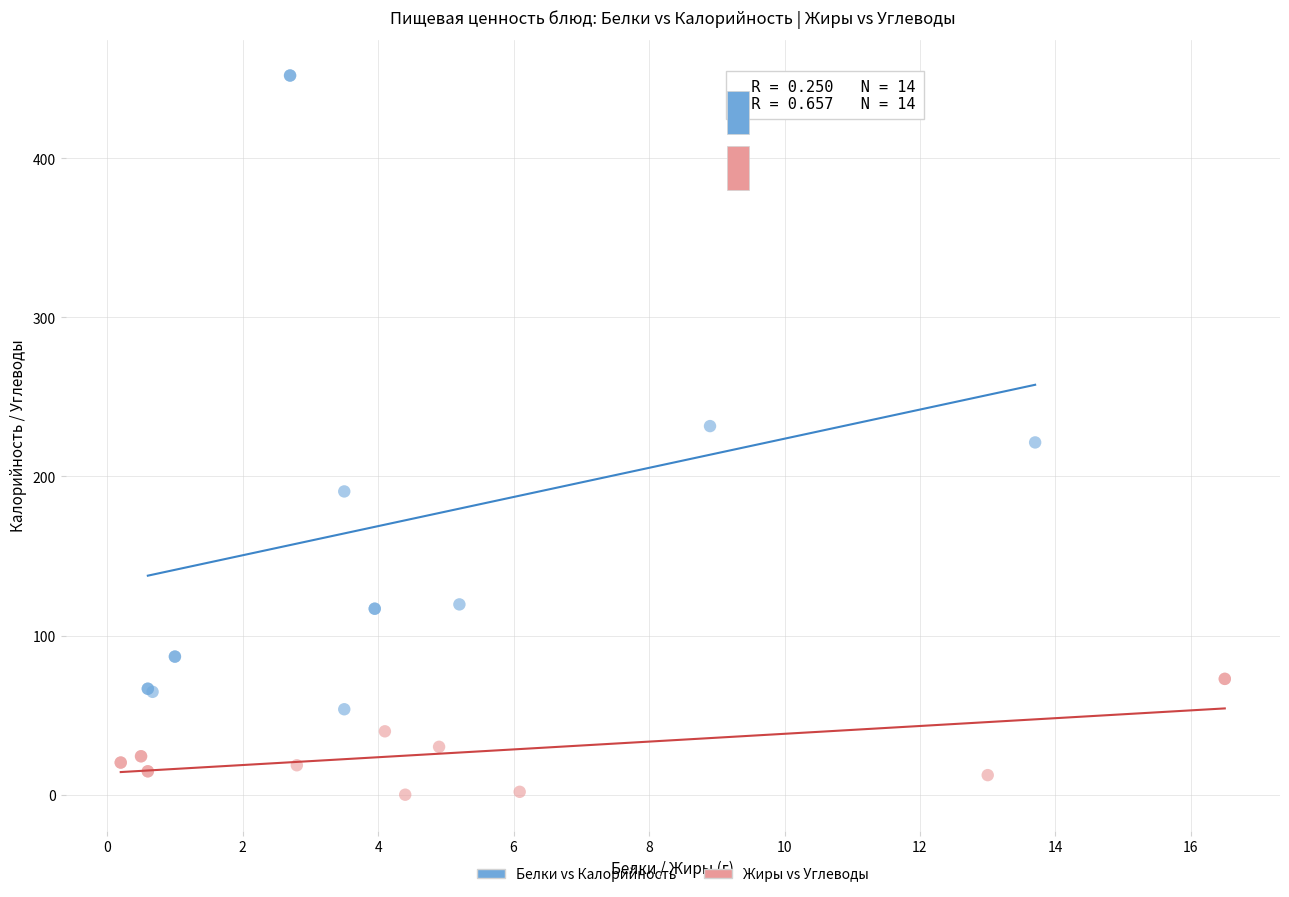

Which series contains the highest Y value?

Белки vs Калорийность